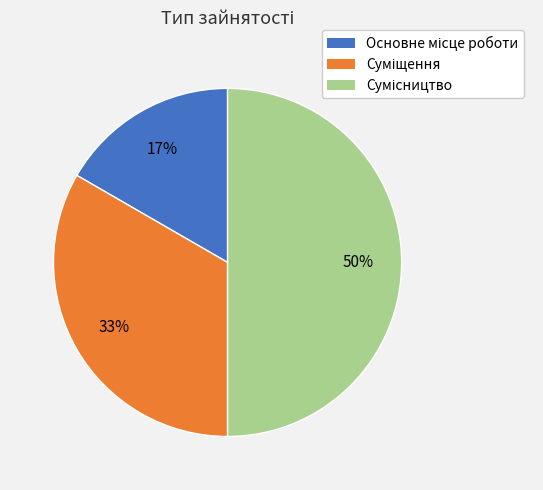

To the nearest percent, what is the average slice percentage?

33%